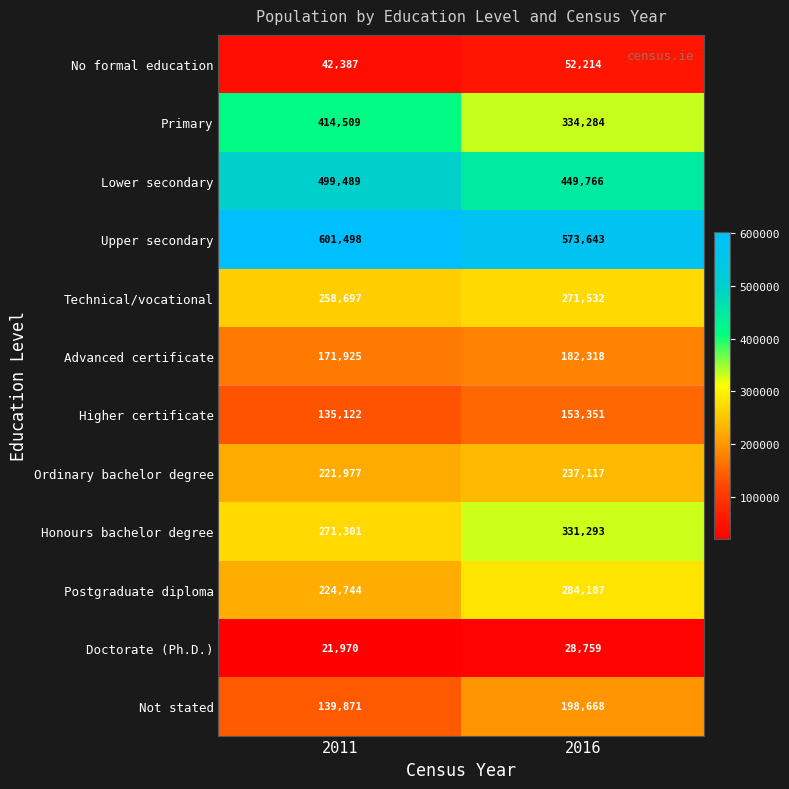

What is the greatest value displayed?

601498